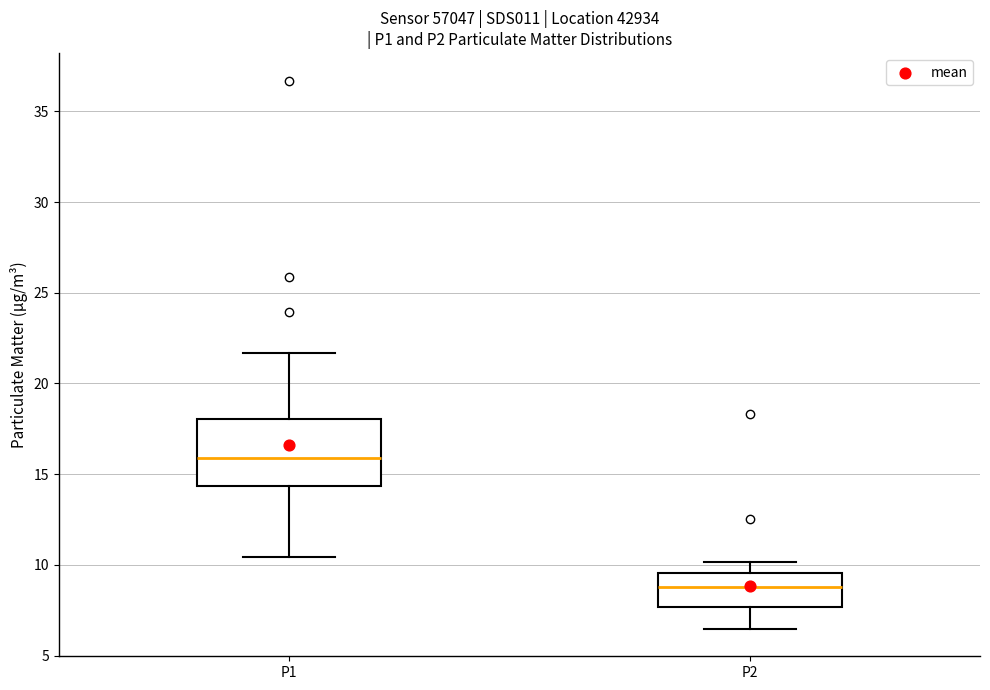

Which box's median line is the lowest?

P2